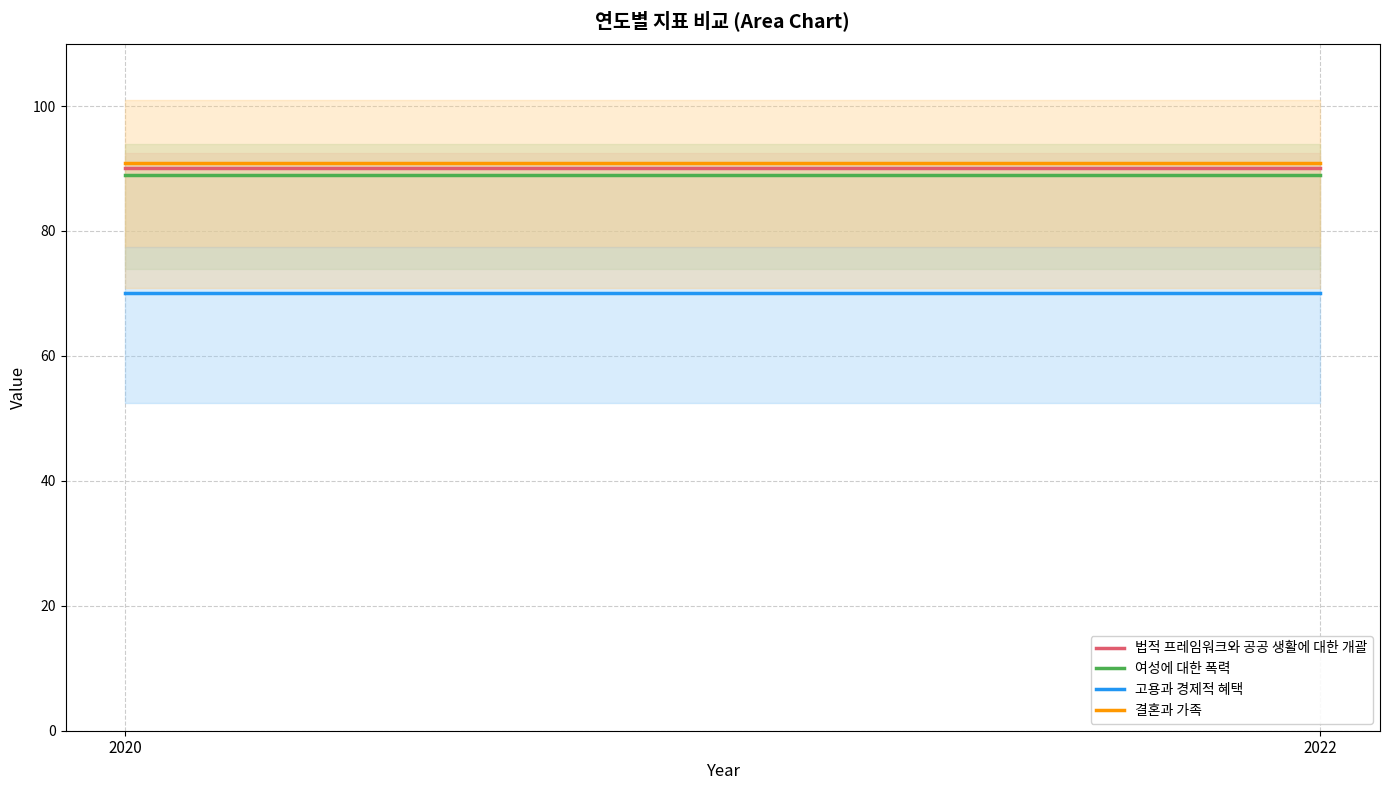

Between 2020 and 2022, which series saw the biggest shift?

법적 프레임워크와 공공 생활에 대한 개괄